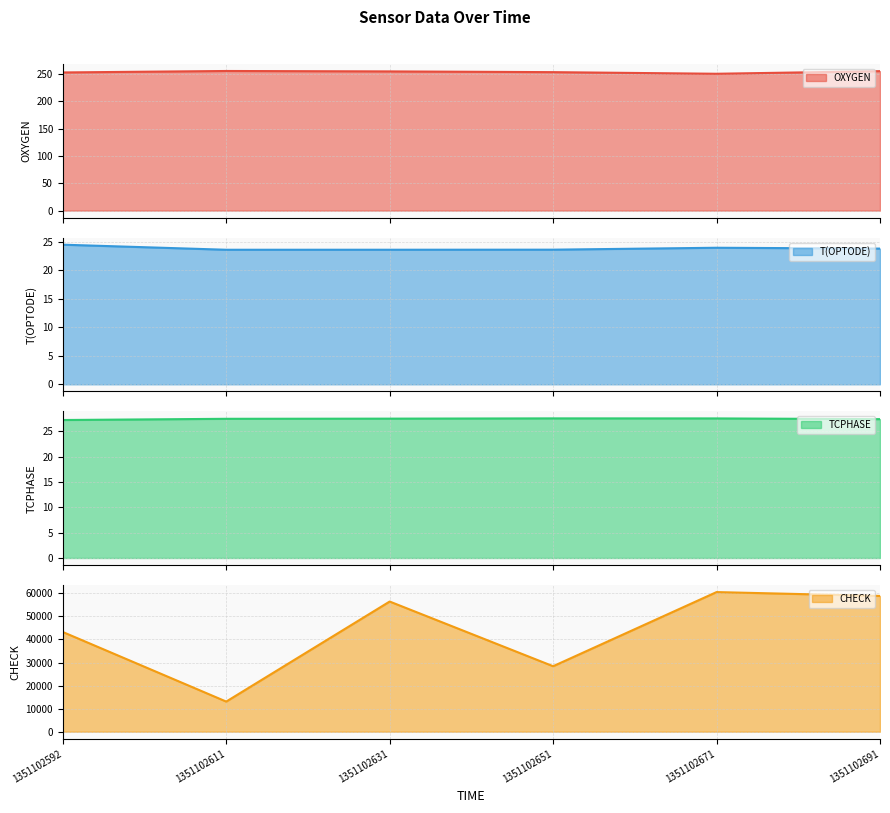

The value of T(OPTODE) at 1351102691 is 23.8. True or false?

True